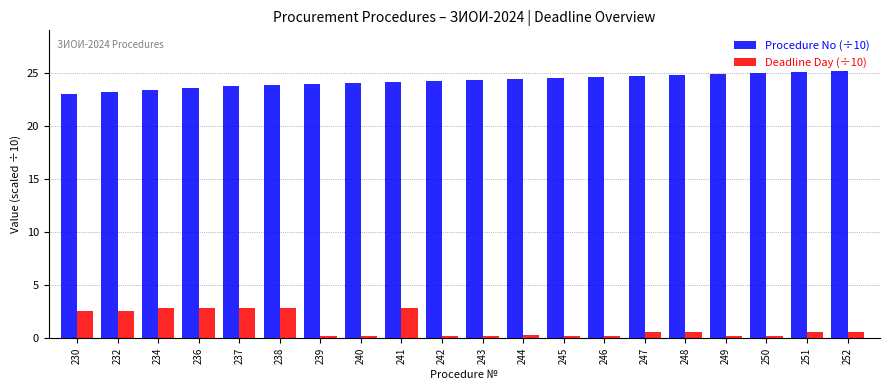

What is the difference between the second highest and minimum values in the Deadline Day (÷10) series?

2.7